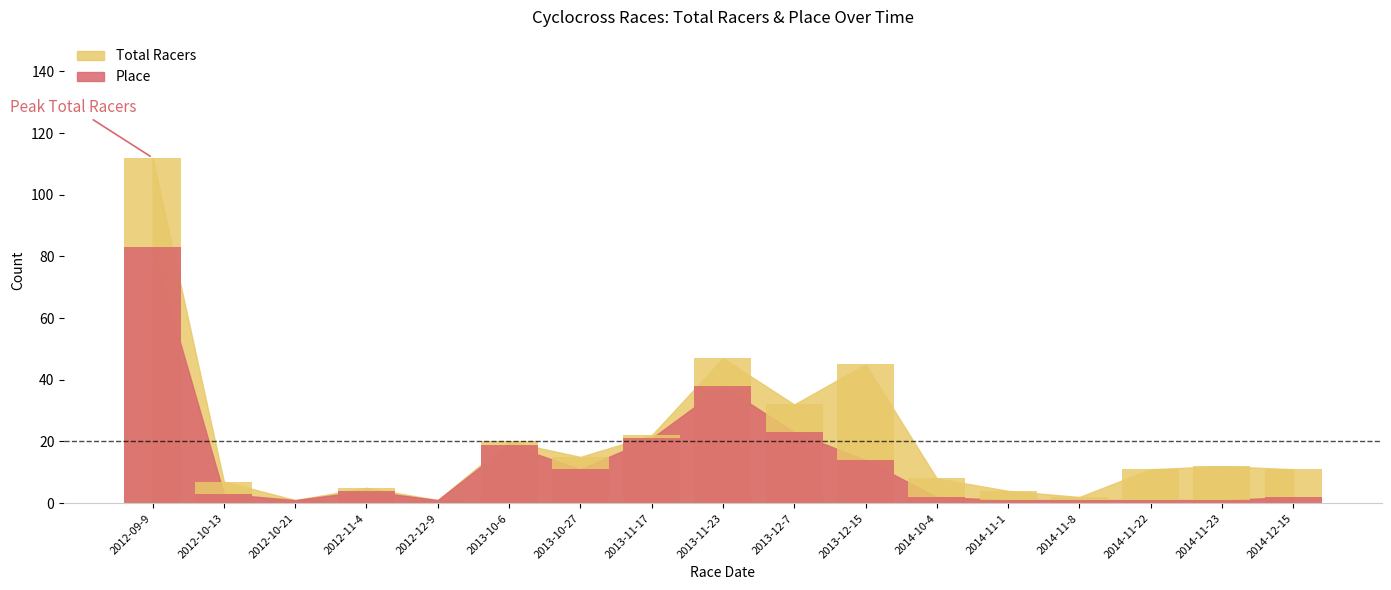

Which has a higher value, 2012-09-9 or 2014-11-8?

2012-09-9